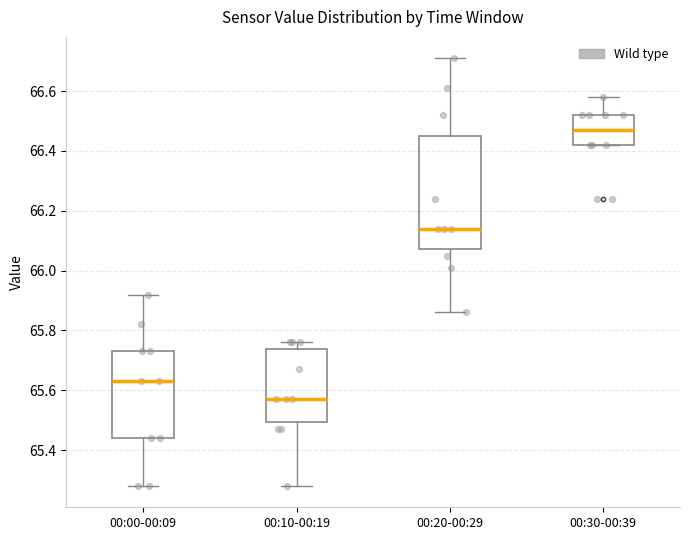

Reading left to right, read every box against the y-axis: the position of its median line, the range the box covers, and the ends of its whiskers. The values are not printed on the chart, so give them approximately, as read against the axis.

00:00-00:09: median 65.64, box 65.44 to 65.74, whiskers 65.28 to 65.92
00:10-00:19: median 65.58, box 65.50 to 65.74, whiskers 65.28 to 65.76
00:20-00:29: median 66.14, box 66.08 to 66.46, whiskers 65.86 to 66.72
00:30-00:39: median 66.48, box 66.42 to 66.52, whiskers 66.42 to 66.58